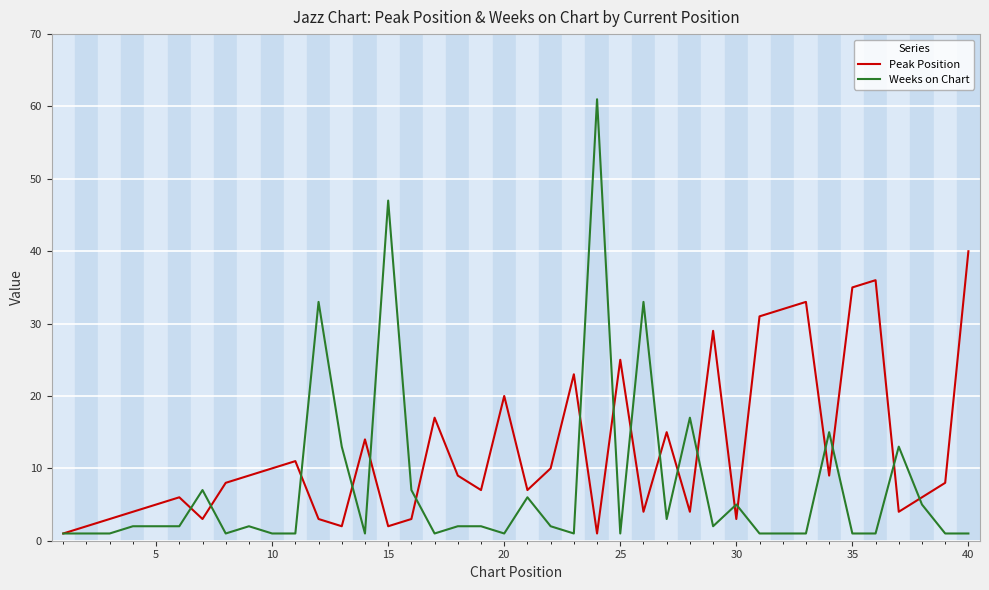

List the series in order of their peak value, lowest first.

Peak Position, Weeks on Chart